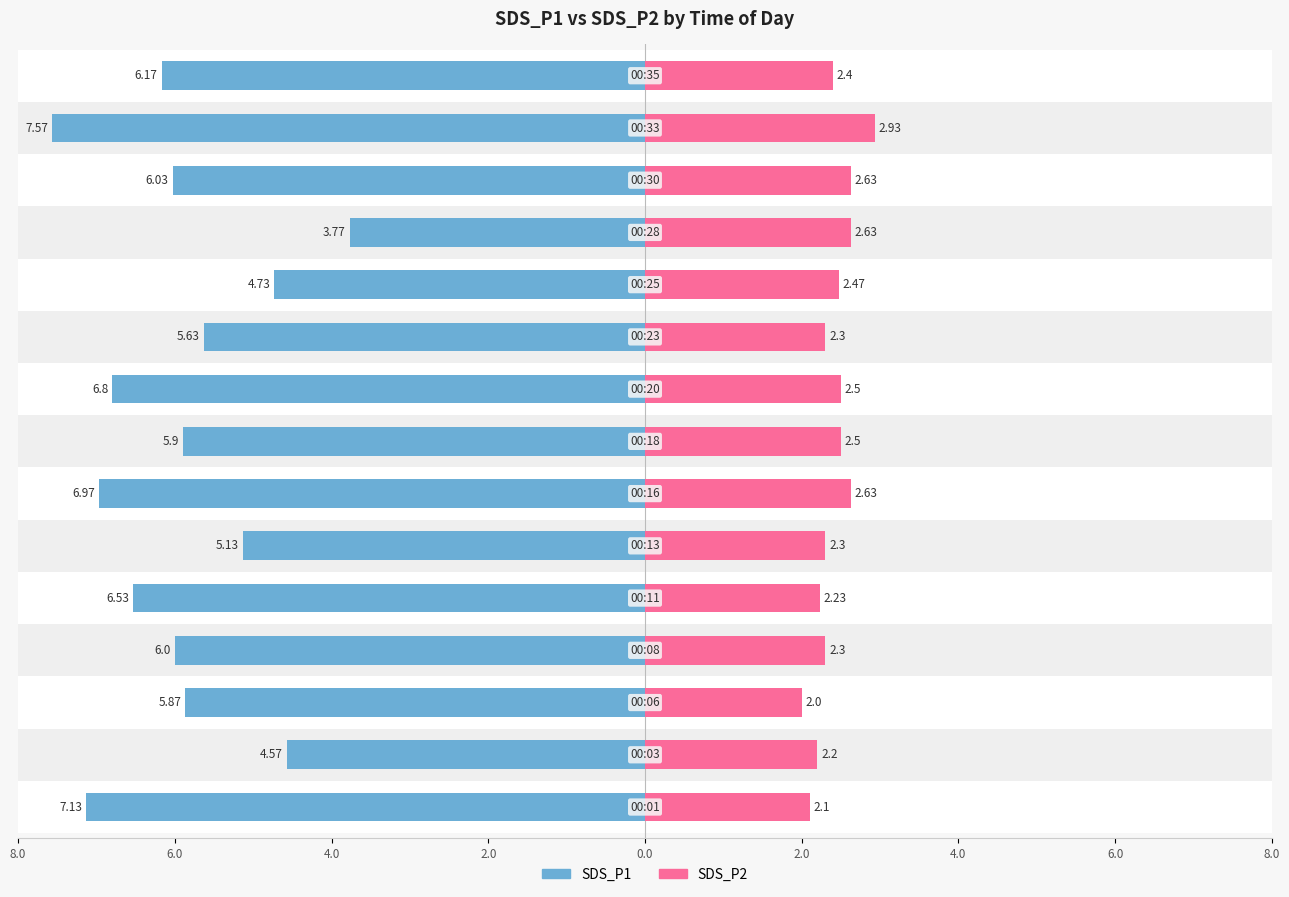

What is the sum of all SDS_P2 values?

36.1